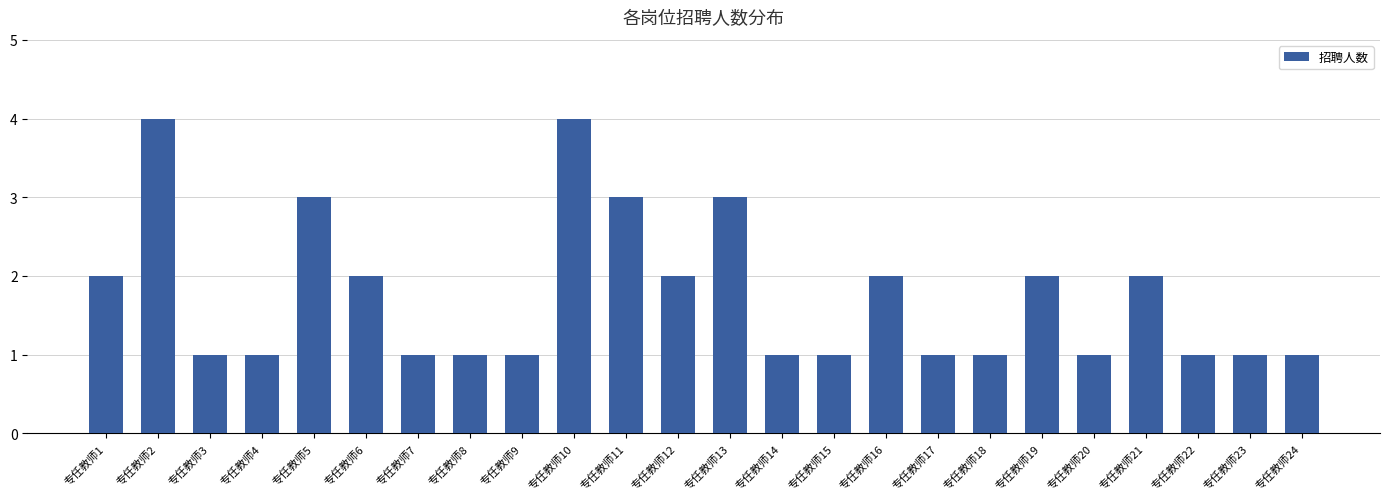

How many values are between 1 and 2?

19